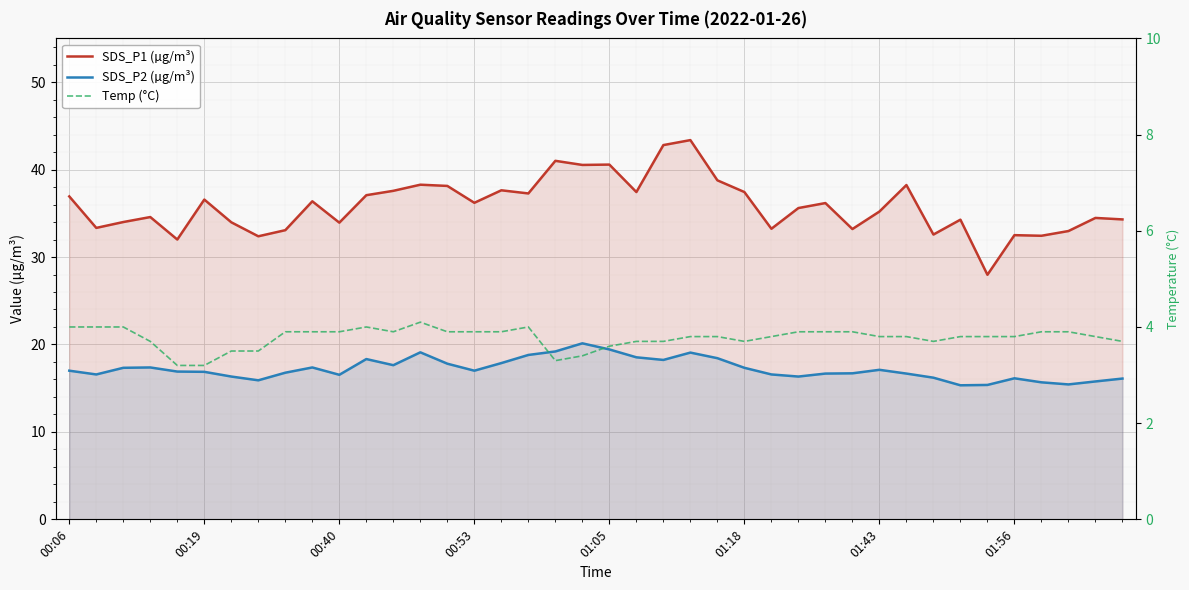

How many Temp (°C) values are between 3 and 4?

39